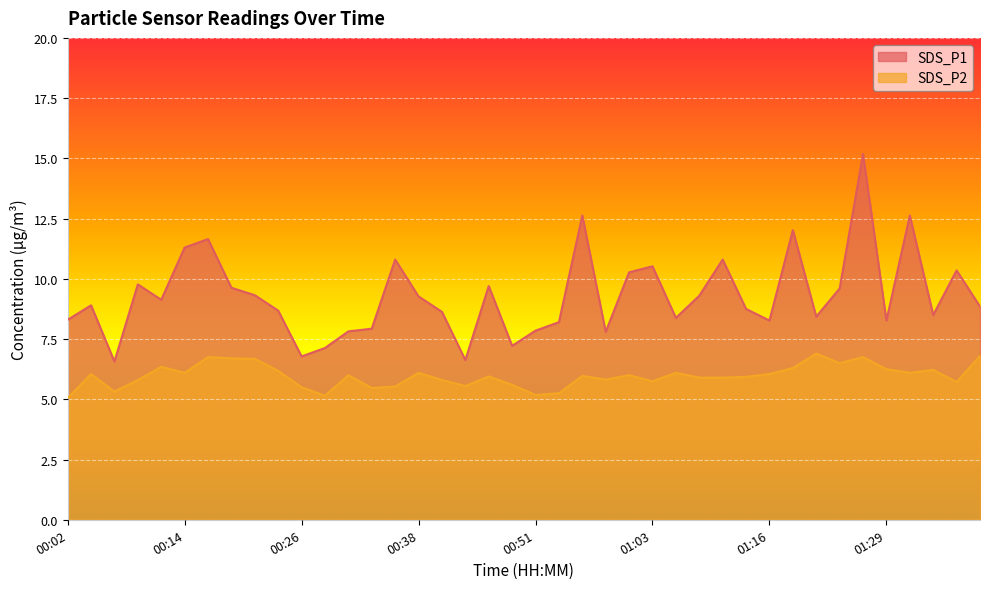

True or false: SDS_P1 and SDS_P2 intersect in this chart.

False